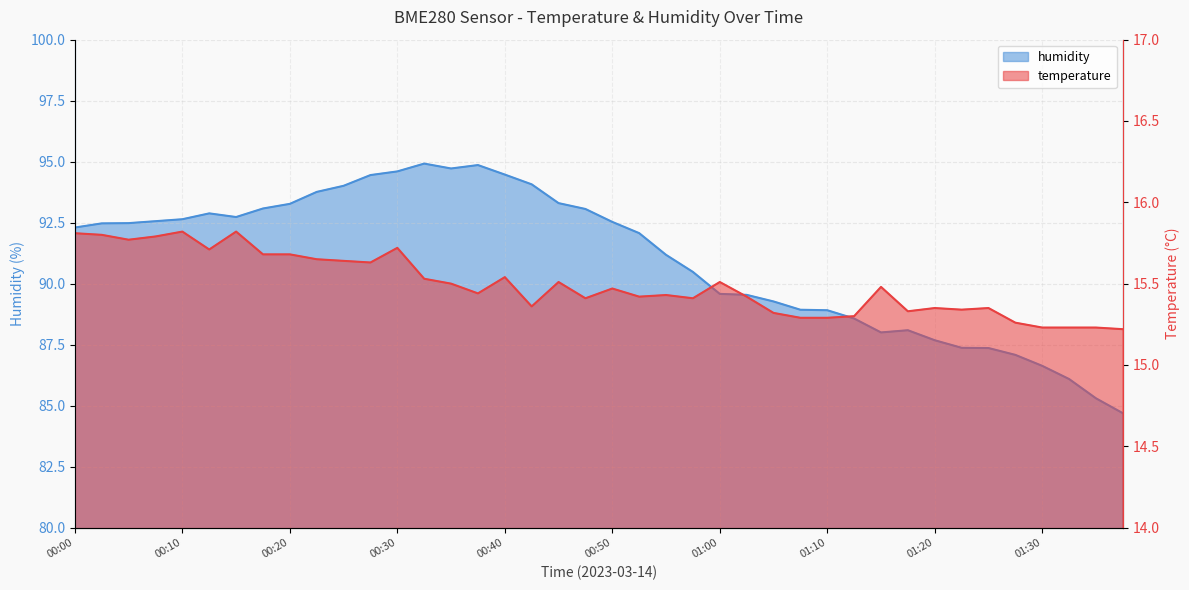

What is the total value across all series at 01:20?

103.0